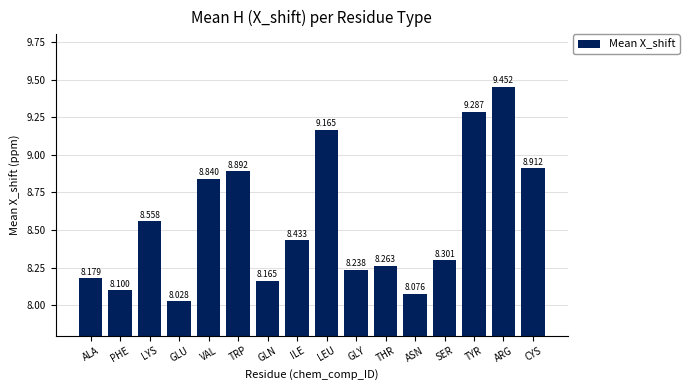

What is the sum of the values at GLN and GLY?

16.4